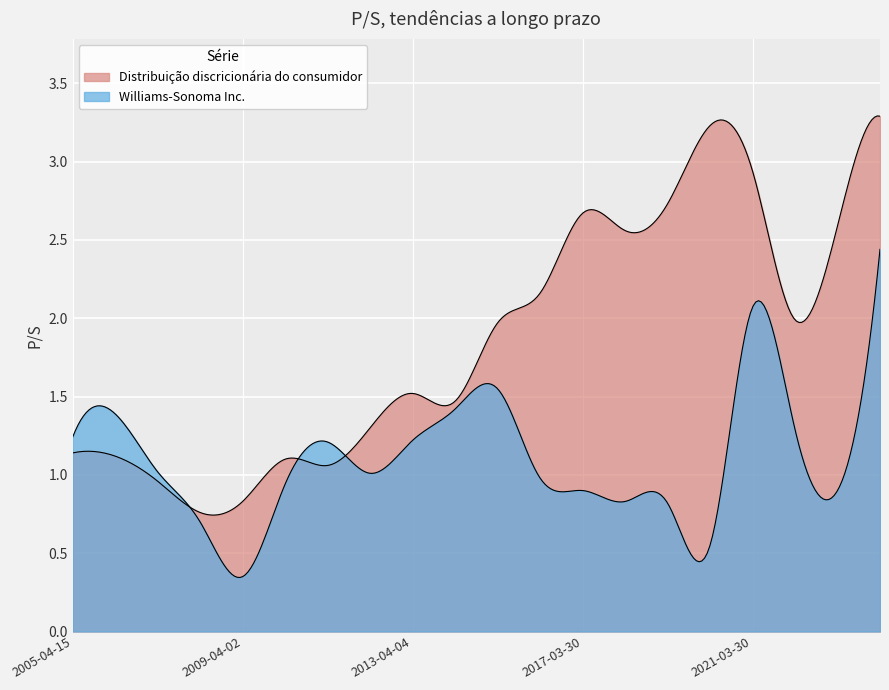

How many values in the Distribuição discricionária do consumidor series are below 1?

3